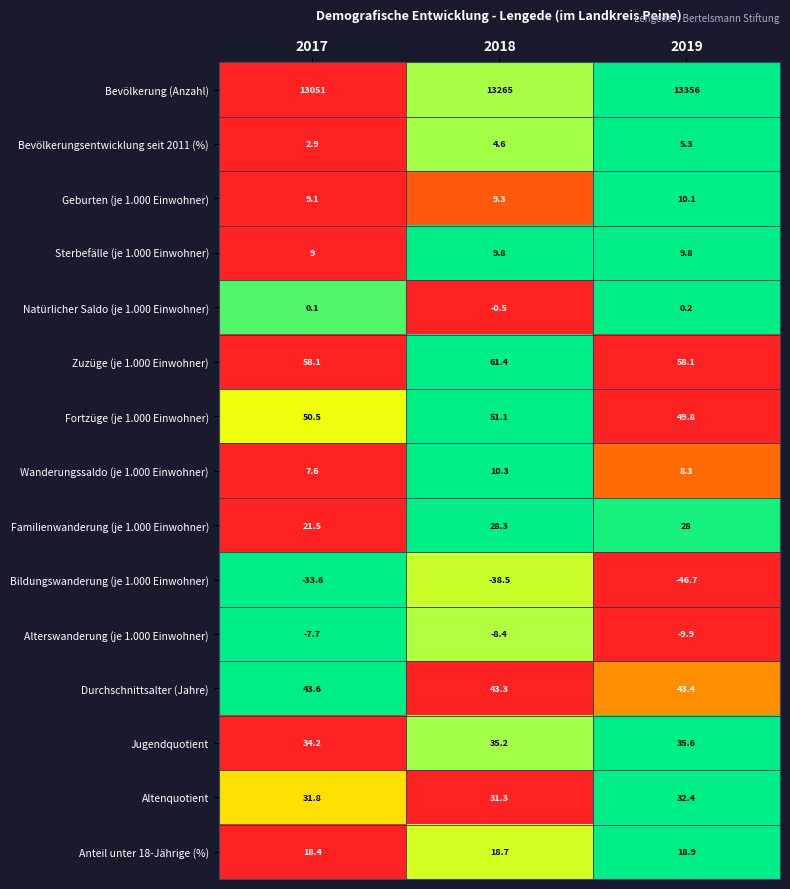

Which series has the largest total across all categories?

Bevölkerung (Anzahl)